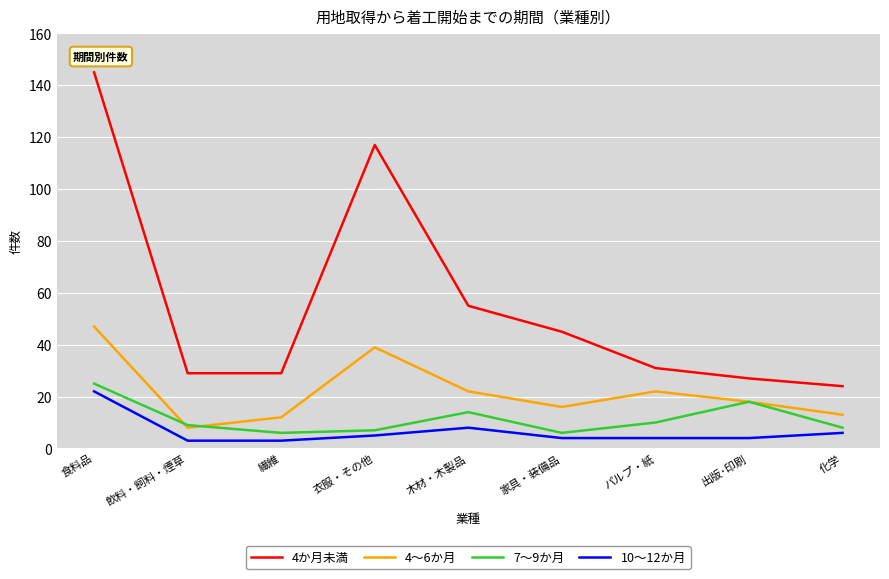

What is the highest value of the 7～9か月 series?

25